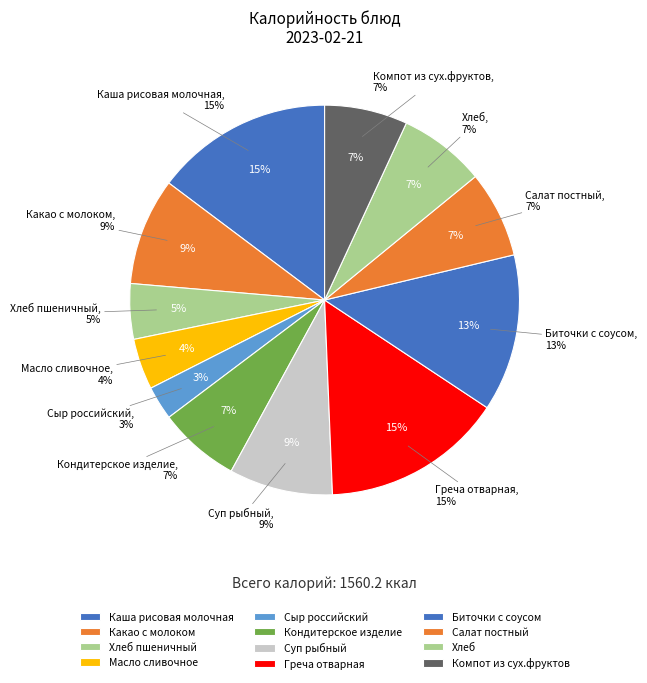

Does Салат постный represent more than half of the total?

No